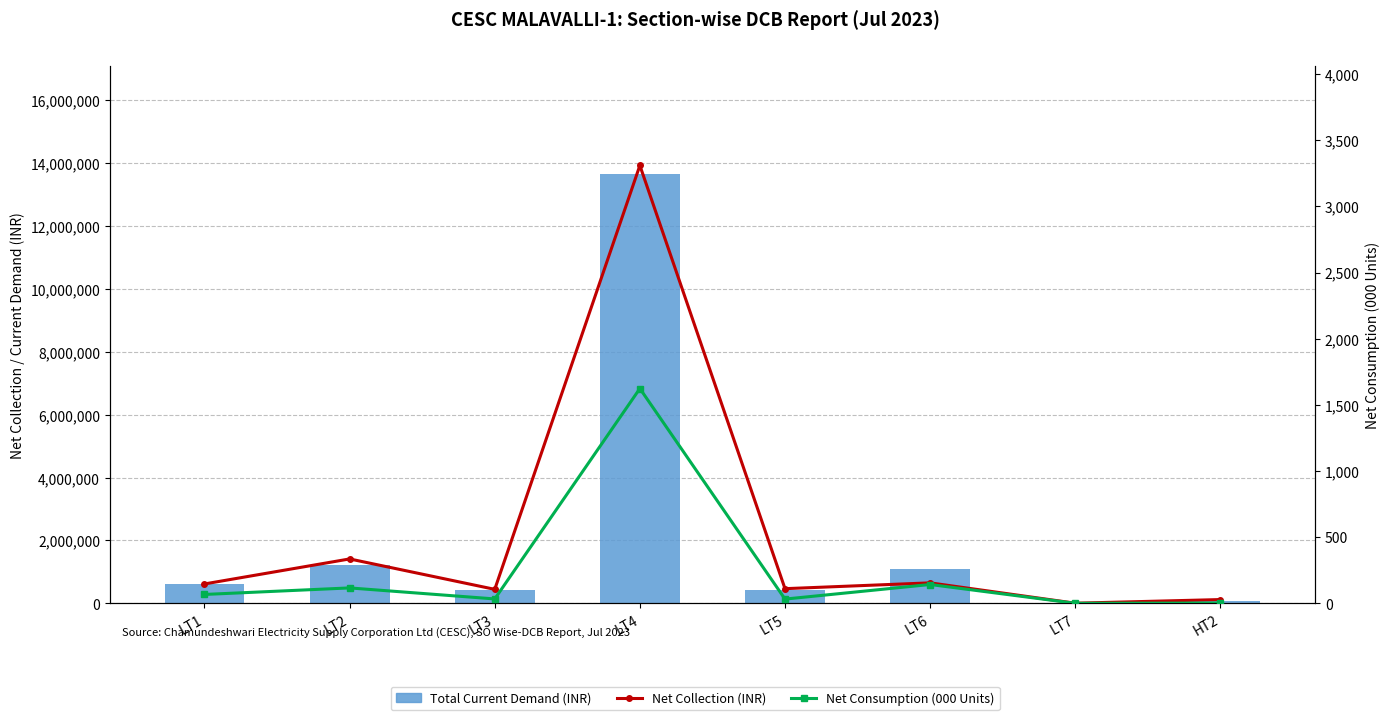

What is the sum of the Total Current Demand (INR) values at LT2 and LT5?

1648469.6